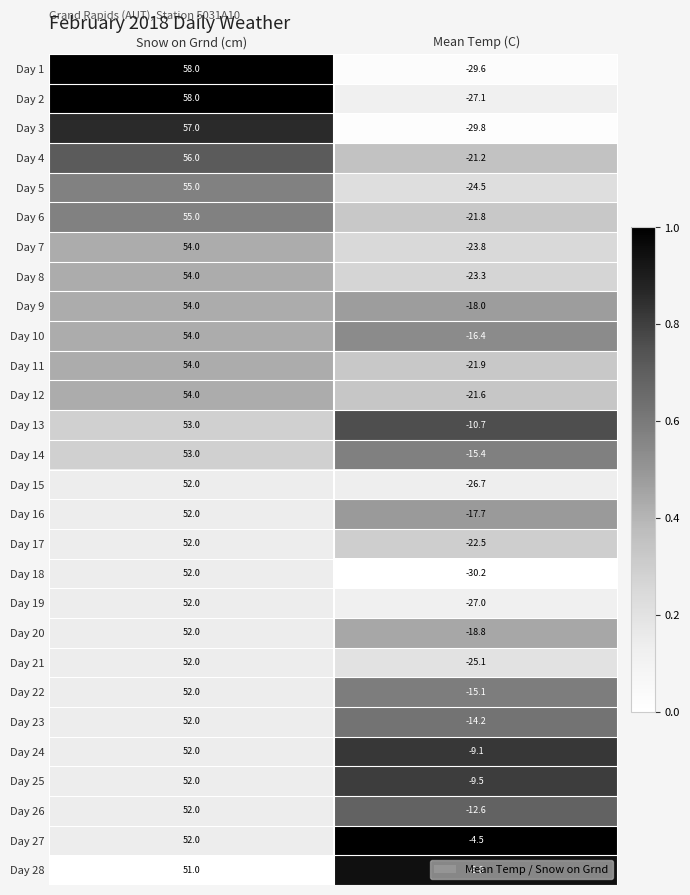

At which category is the sum across all series the highest?

Snow on Grnd (cm)